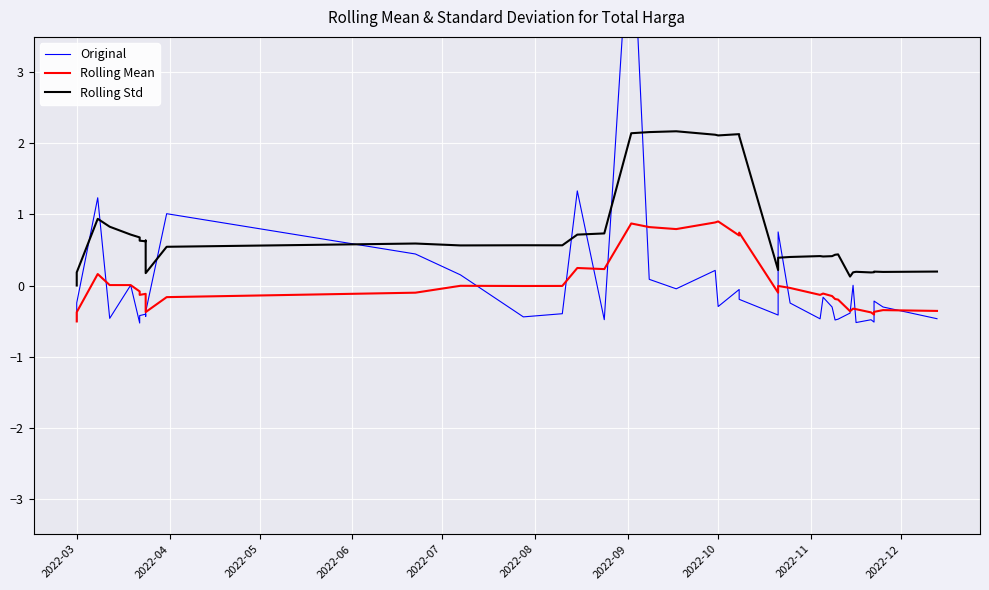

How many positive values does the Original series have?

11